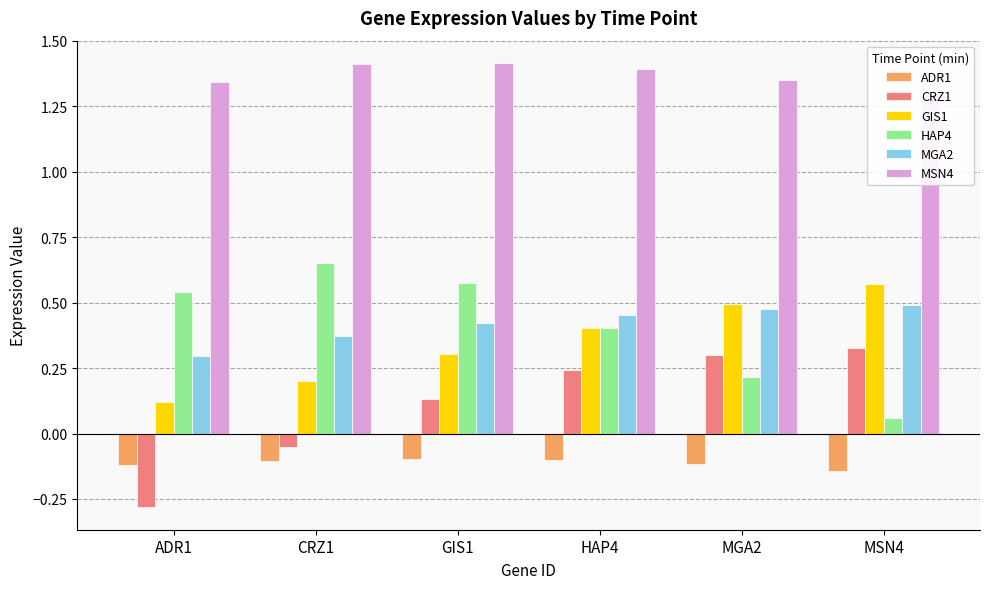

What is the difference between the maximum and minimum values in the GIS1 series?

0.4